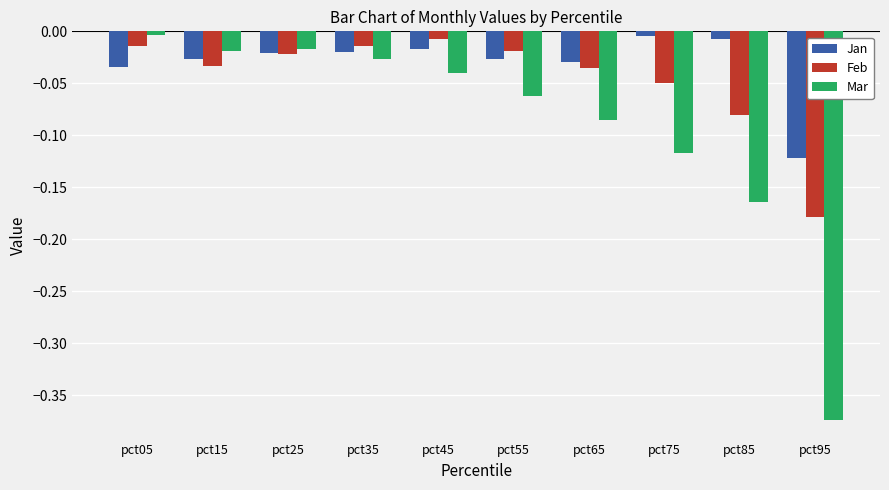

Rank the series by their average value, from highest to lowest.

Jan, Feb, Mar